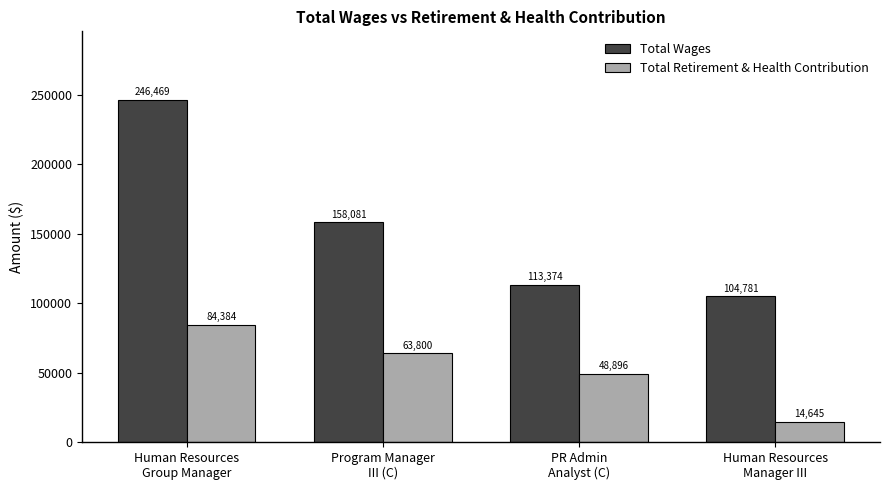

What is the value of the Total Wages bar at the 4th from the left?

104781